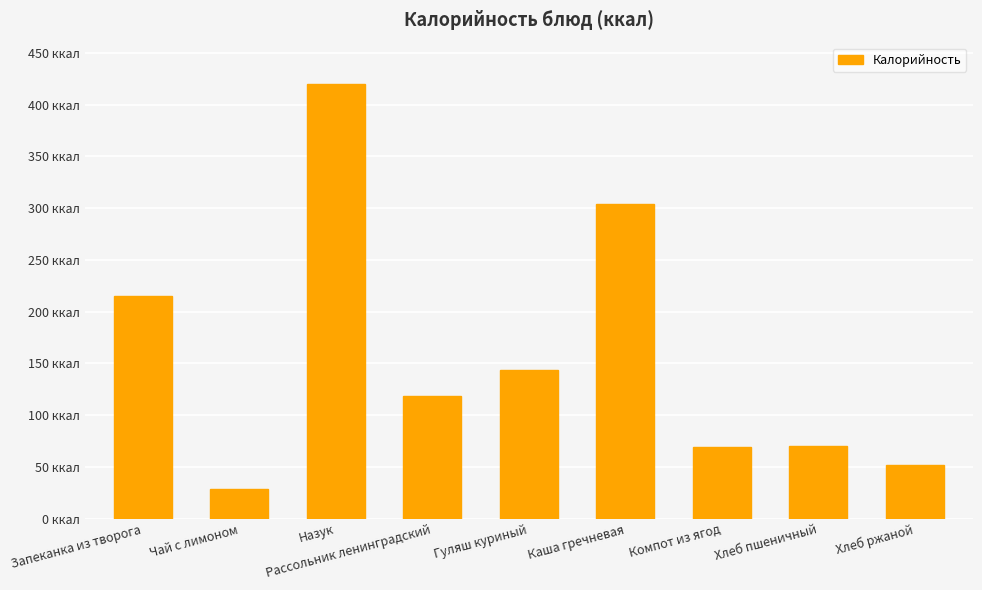

What value does the data have at Хлеб ржаной?

52.2